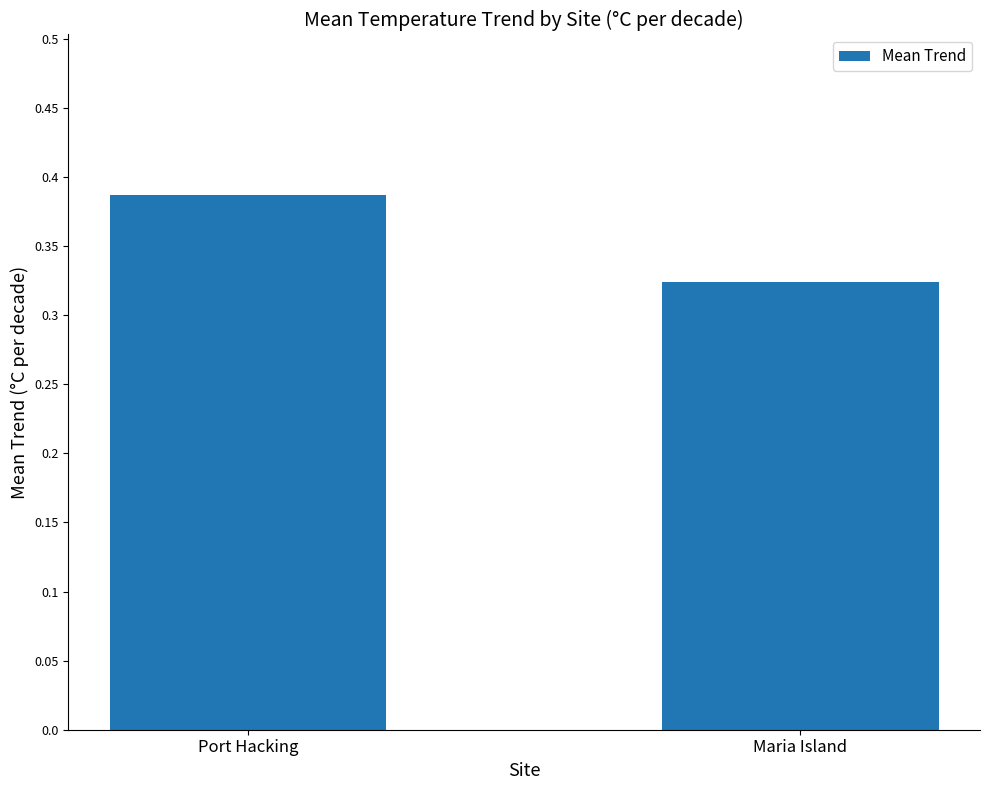

Which label corresponds to the largest value in the chart?

Port Hacking